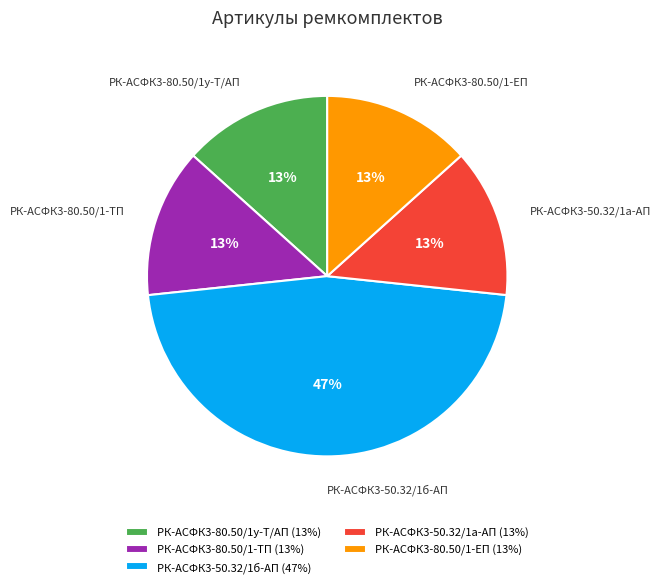

The РК-АСФК3-80.50/1-ЕП slice represents 8% of the pie. True or false?

False